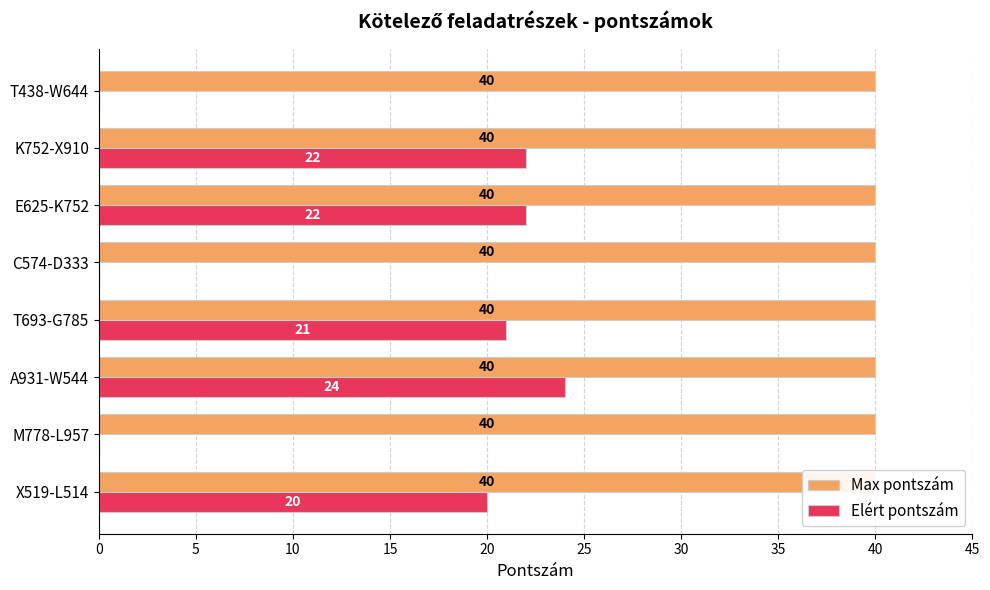

Which series has the largest total across all categories?

Elért pontszám